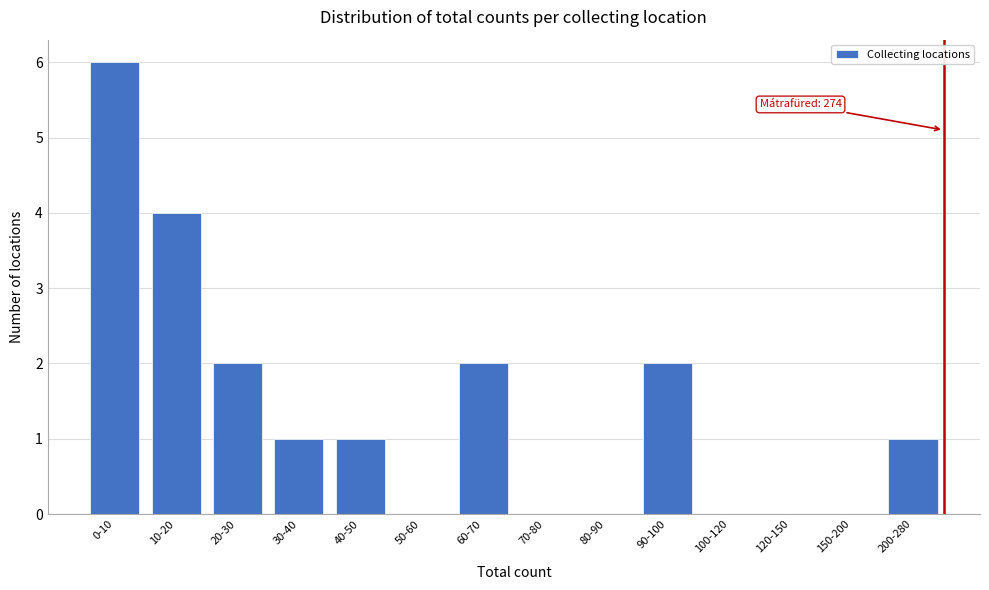

Reading left to right, list all the values displayed in this chart.

0-10=6	10-20=4	20-30=2	30-40=1	40-50=1	50-60=0	60-70=2	70-80=0	80-90=0	90-100=2	100-120=0	120-150=0	150-200=0	200-280=1